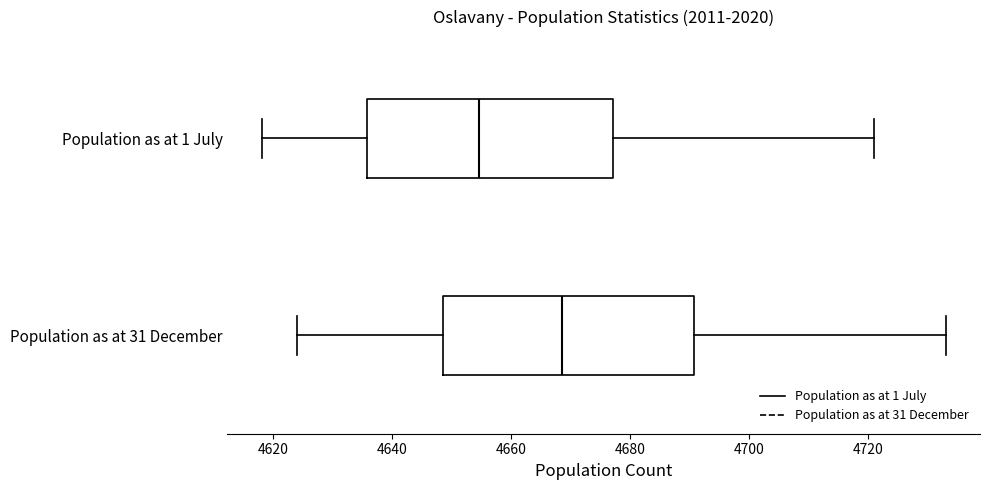

Reading bottom to top, transcribe this box plot: for each box, give where its median line is, the range the box spans, and where its two whiskers end, as read against the x-axis. The values are not printed on the chart, so give them approximately, as read against the axis.

Population as at 31 December: median 4668, box 4648 to 4690, whiskers 4624 to 4734
Population as at 1 July: median 4654, box 4636 to 4678, whiskers 4618 to 4722